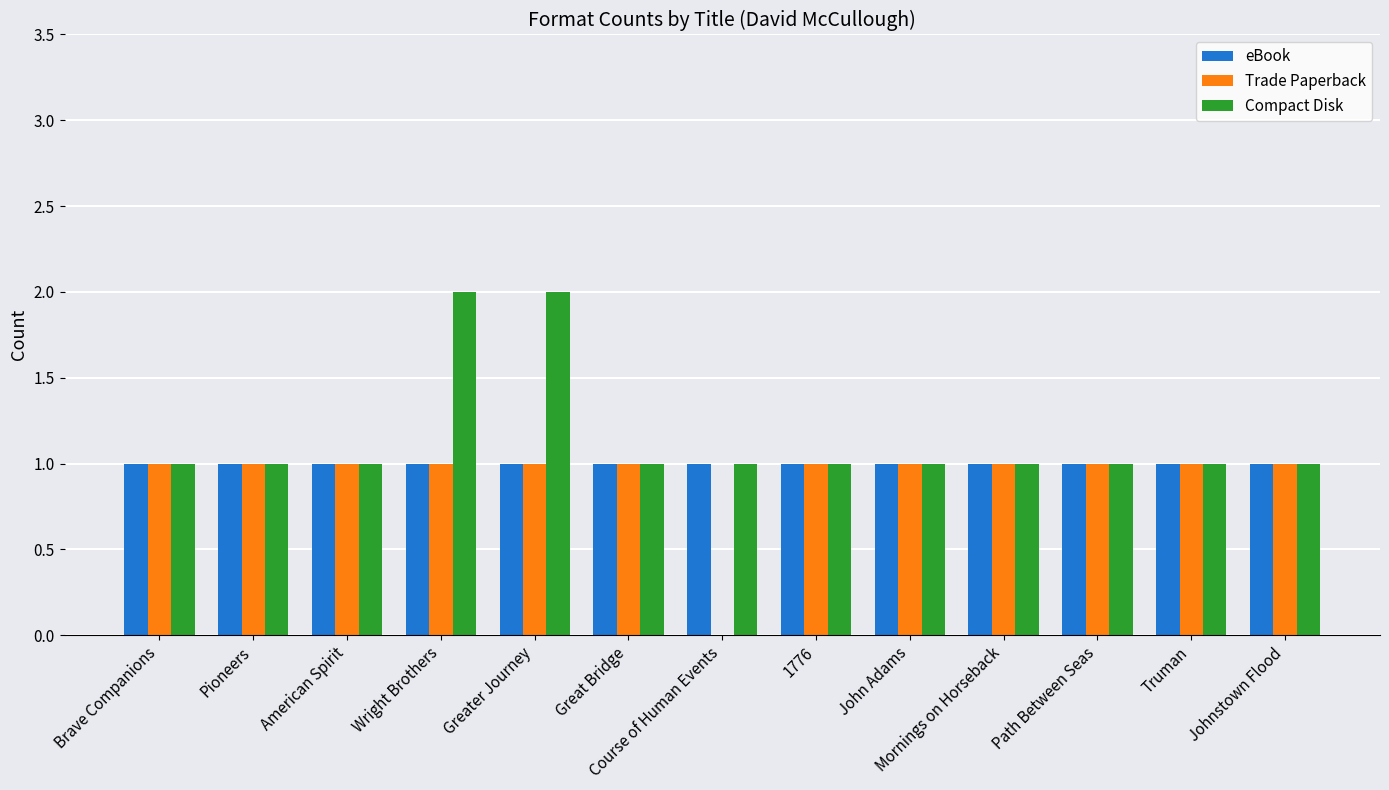

Reading left to right, extract all data points from this chart.

eBook: 1	1	1	1	1	1	1	1	1	1	1	1	1
Trade Paperback: 1	1	1	1	1	1	0	1	1	1	1	1	1
Compact Disk: 1	1	1	2	2	1	1	1	1	1	1	1	1